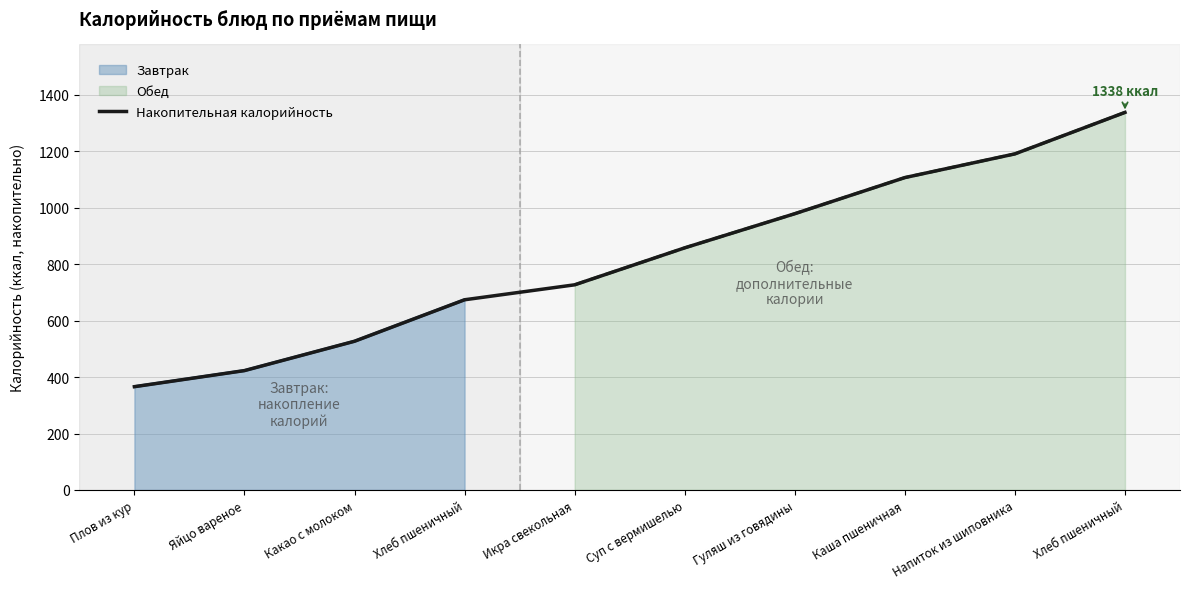

Where does the data first go above 858?

Гуляш из говядины